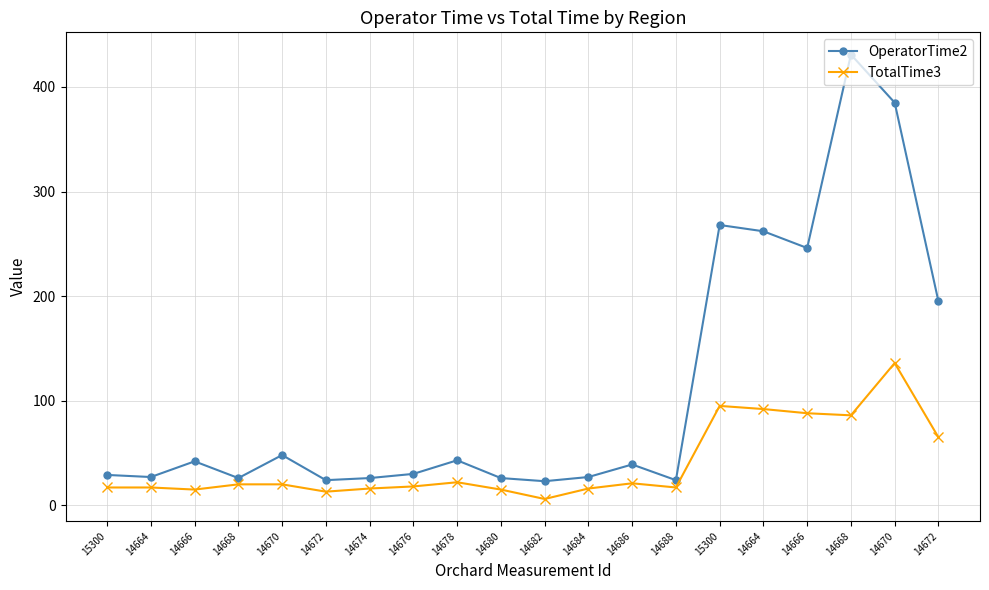

Does the chart have visible grid lines?

Yes